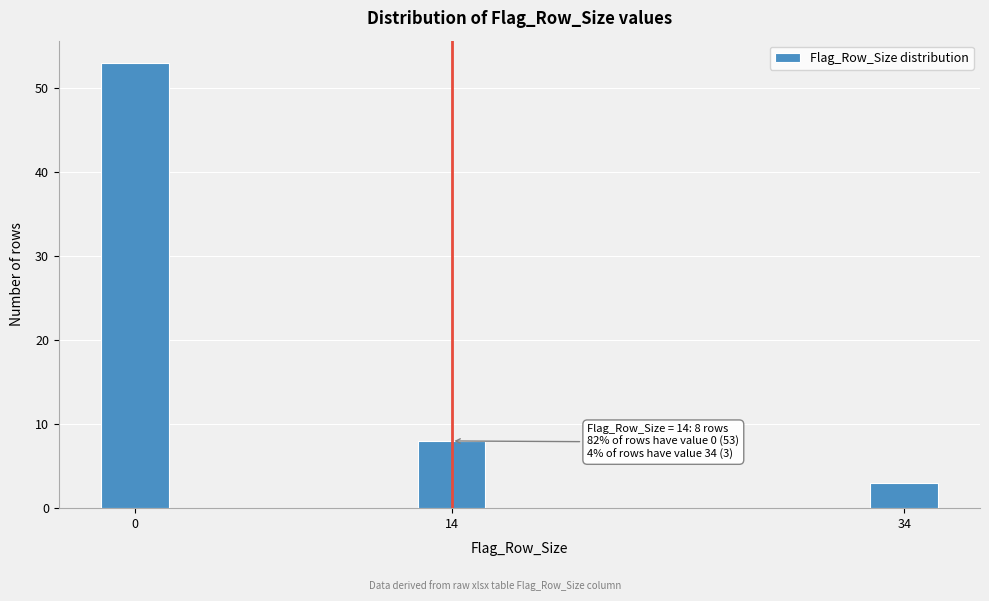

Reading right to left, list all the values displayed in this chart.

3	8	53